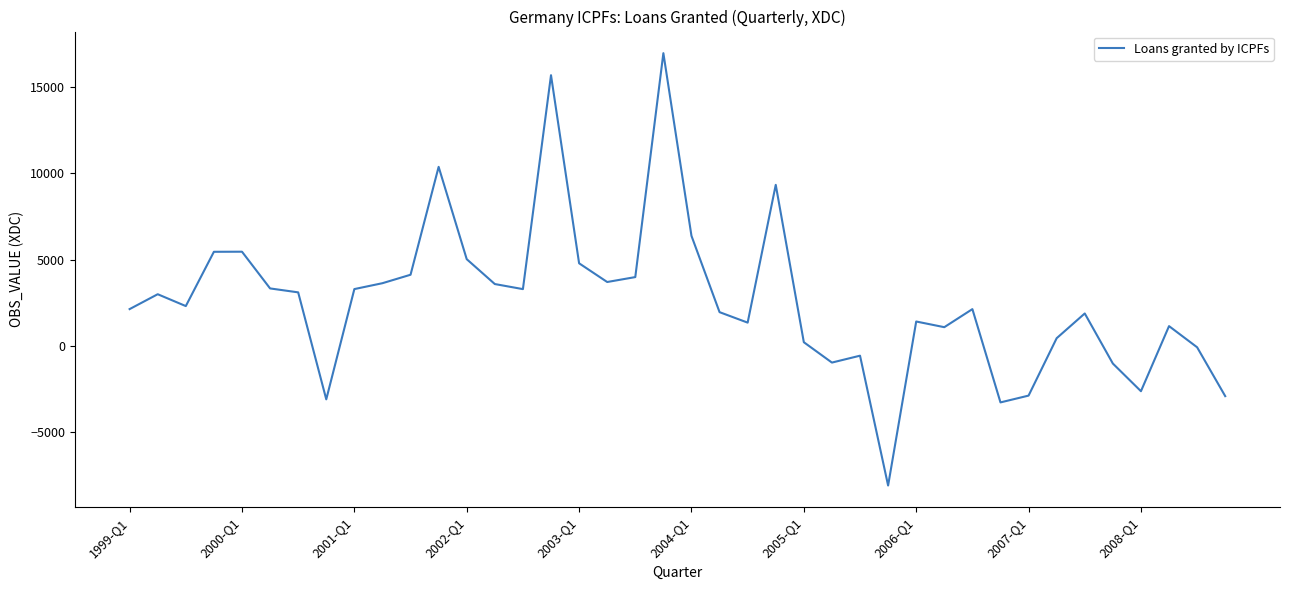

What is the minimum value shown in the chart?

-8094